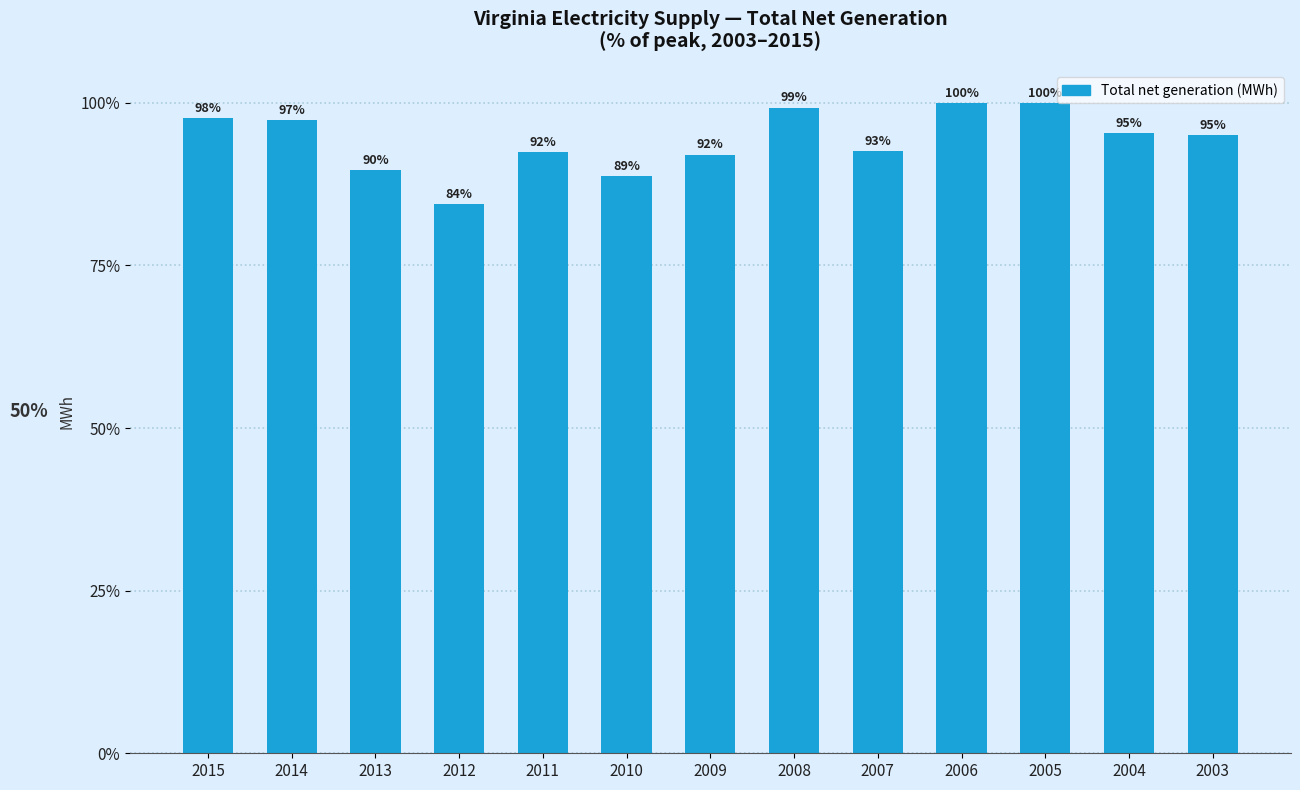

How many distinct data groups are displayed?

1